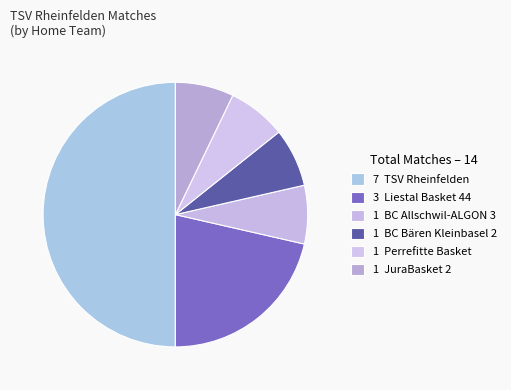

Count the number of slices in the pie.

6